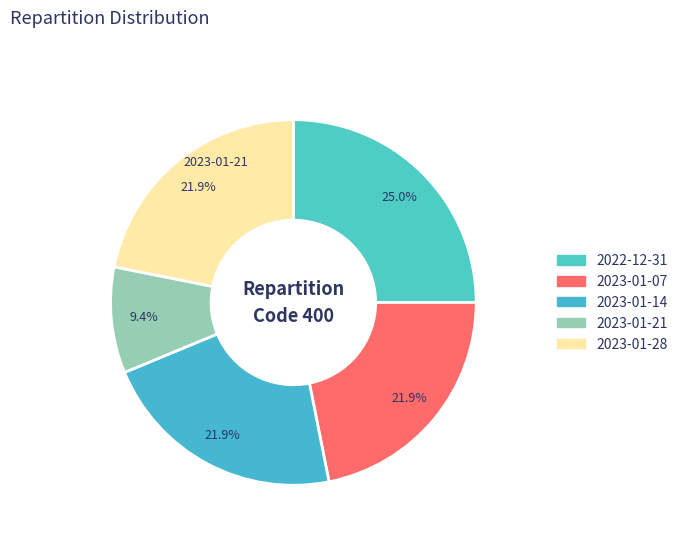

To the nearest percent, what portion does 2022-12-31 represent?

25%